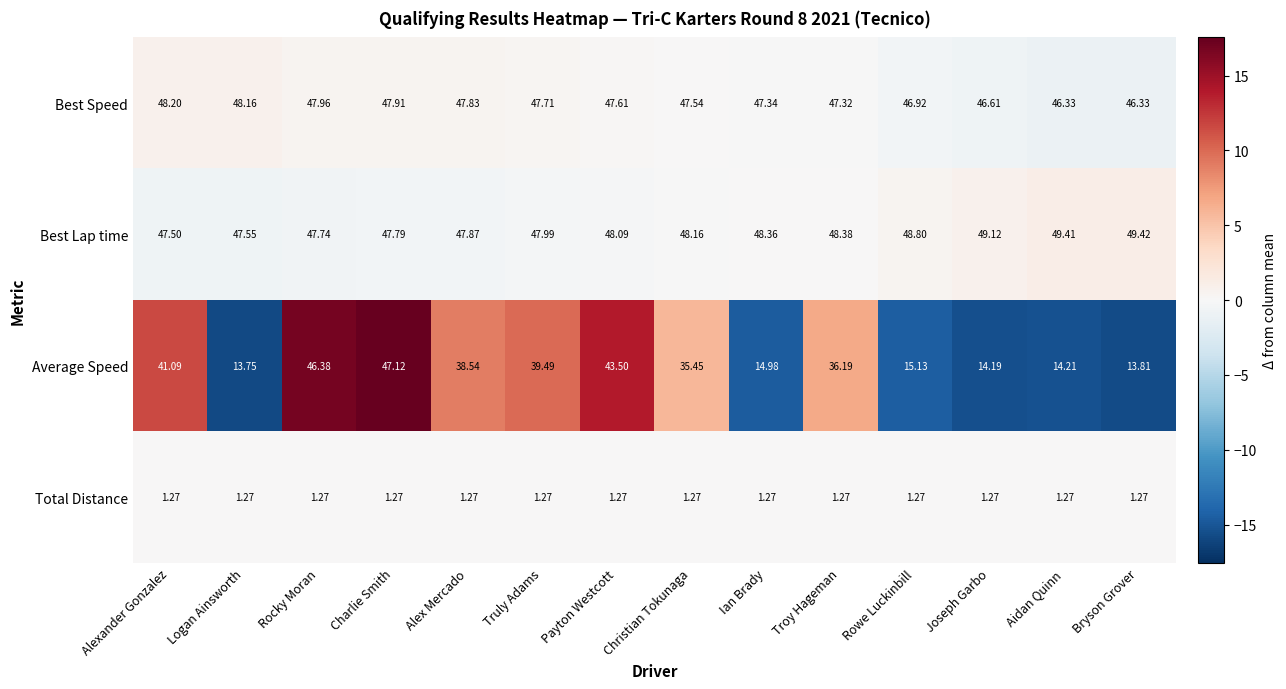

At which label does Best Speed first exceed 47?

Alexander Gonzalez